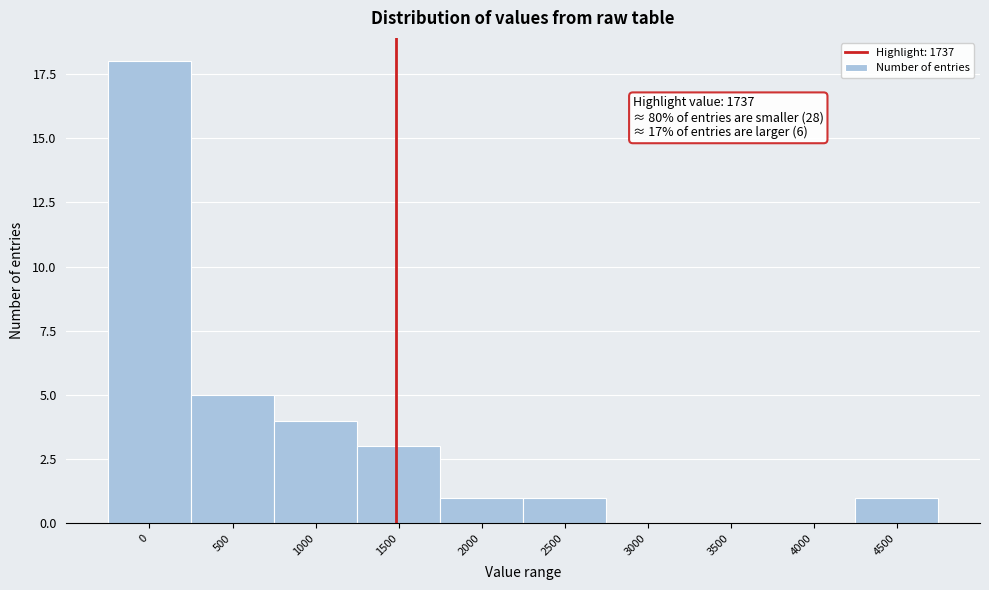

Reading left to right, what are all the values shown in this chart?

0=18	500=5	1000=4	1500=3	2000=1	2500=1	3000=0	3500=0	4000=0	4500=1